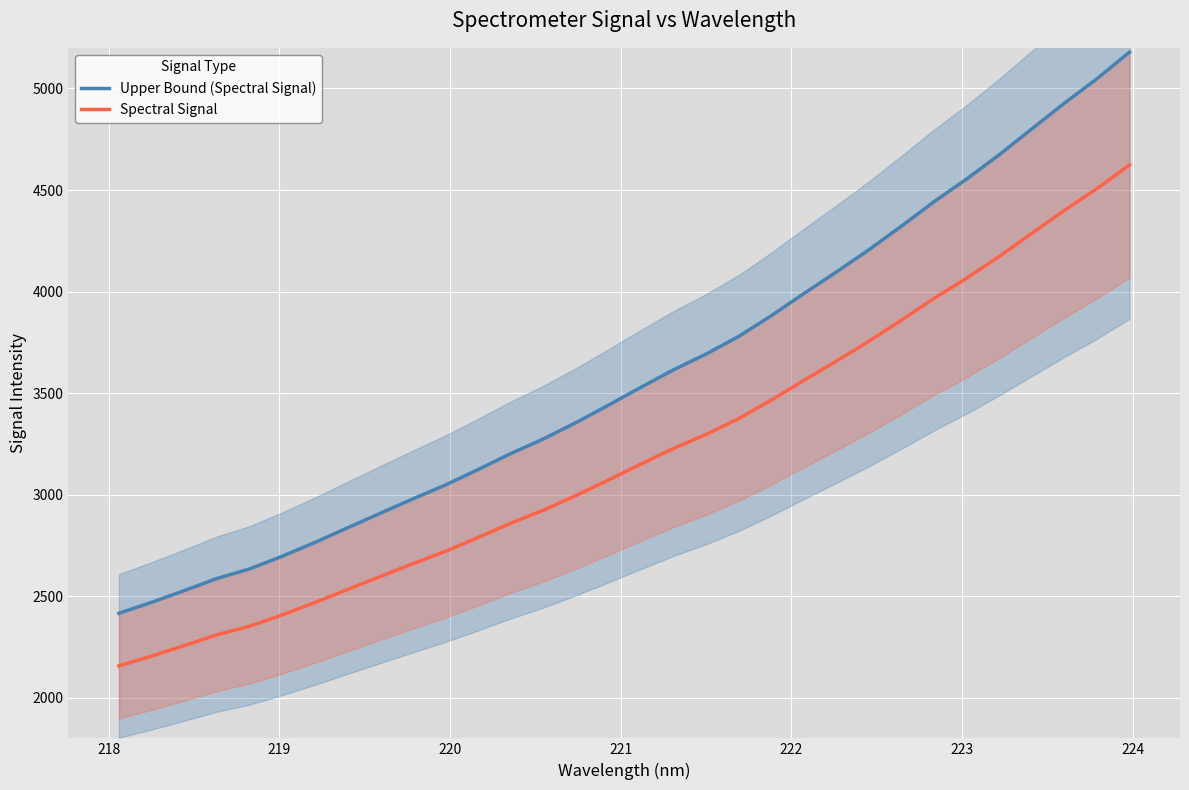

What is the maximum value for Spectral Signal?

4623.7